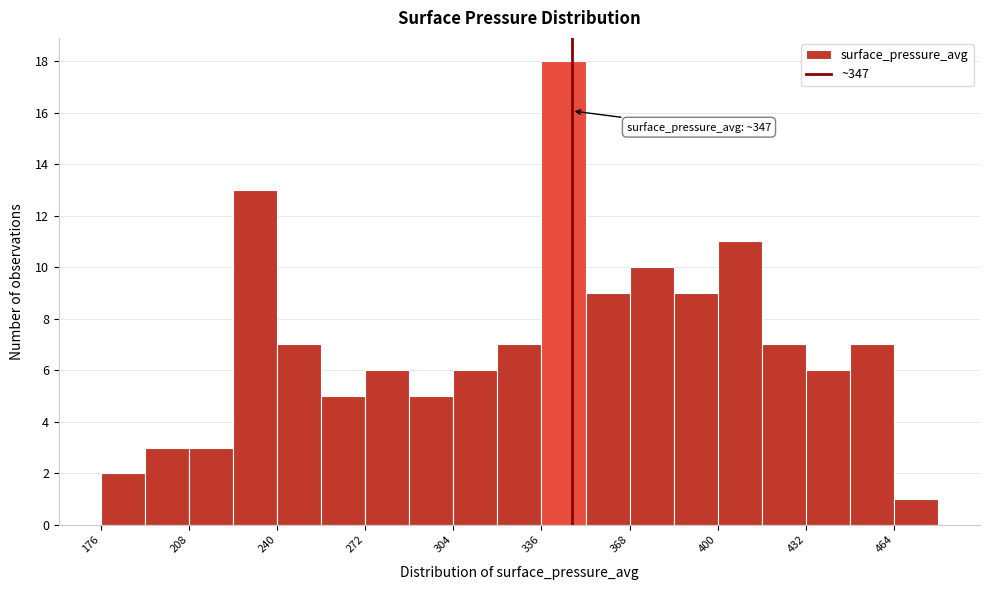

Read against the x-axis, roughly where is the centre of the tallest bar?

345